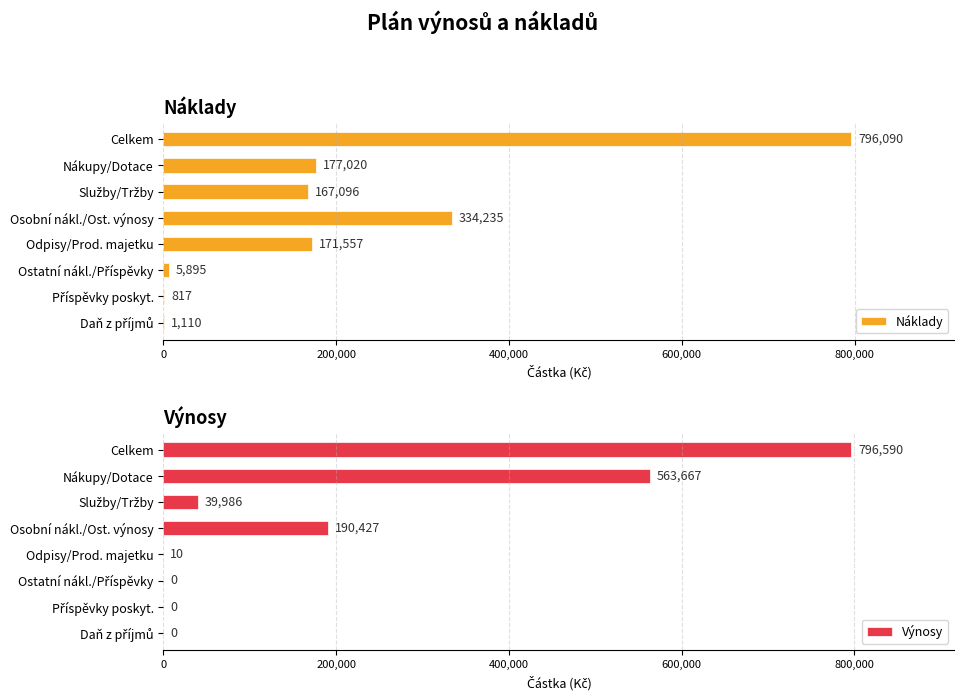

What is the sum of all Náklady values?

1653820